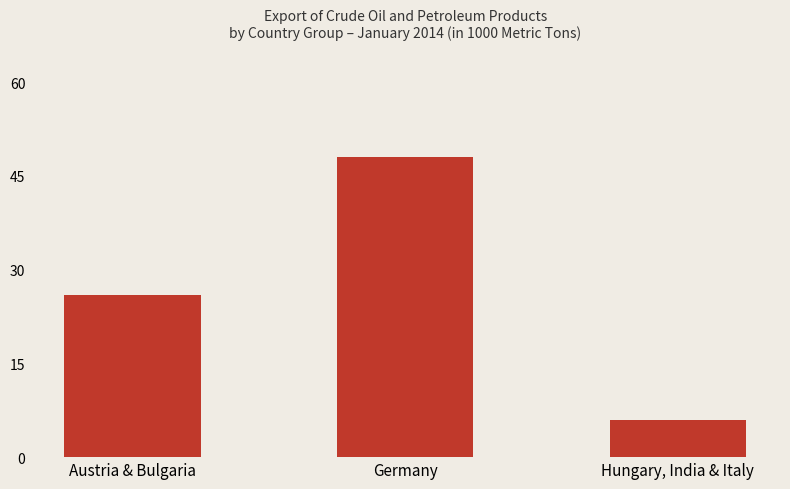

What is the label of the 1st bar from the left?

Austria & Bulgaria